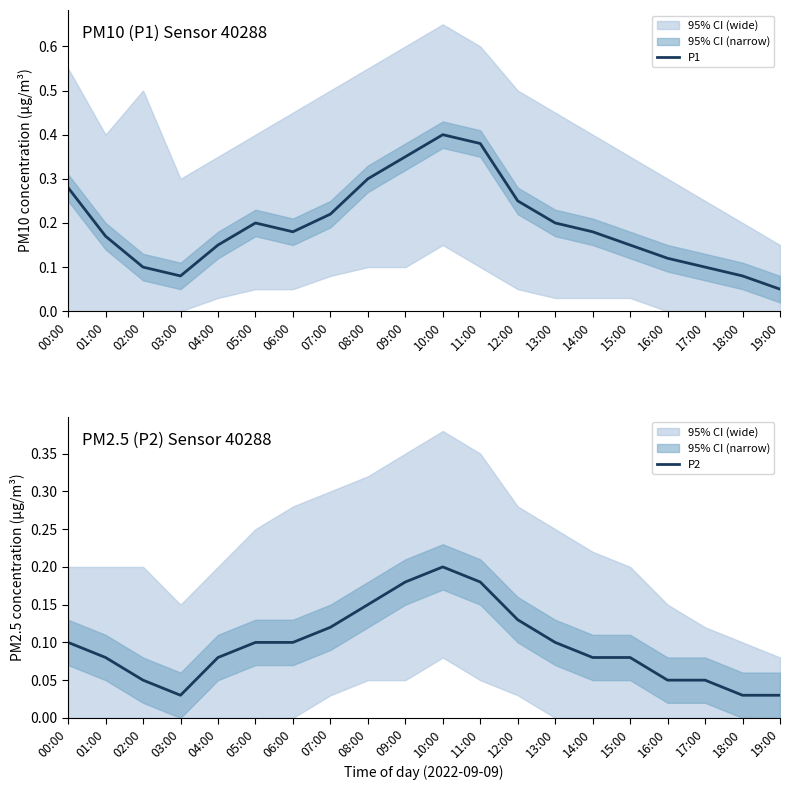

At which category is the sum across all series the highest?

10:00